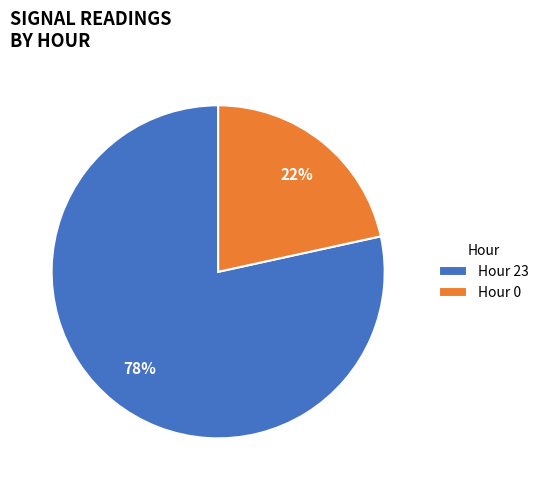

Is Hour 23 the majority of the pie?

Yes